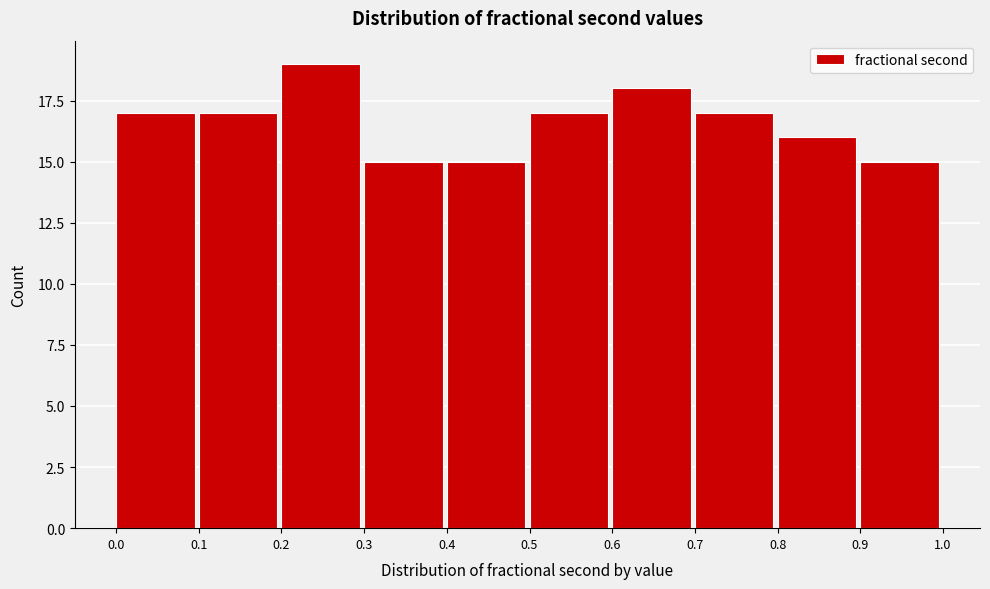

Reading left to right, transcribe this chart: for each bar, give the range it covers on the x-axis and its height. The values are not printed on the chart, so give them approximately, as read against the axis.

0.0 to 0.1: 17
0.1 to 0.2: 17
0.2 to 0.3: 19
0.3 to 0.4: 15
0.4 to 0.5: 15
0.5 to 0.6: 17
0.6 to 0.7: 18
0.7 to 0.8: 17
0.8 to 0.9: 16
0.9 to 1.0: 15